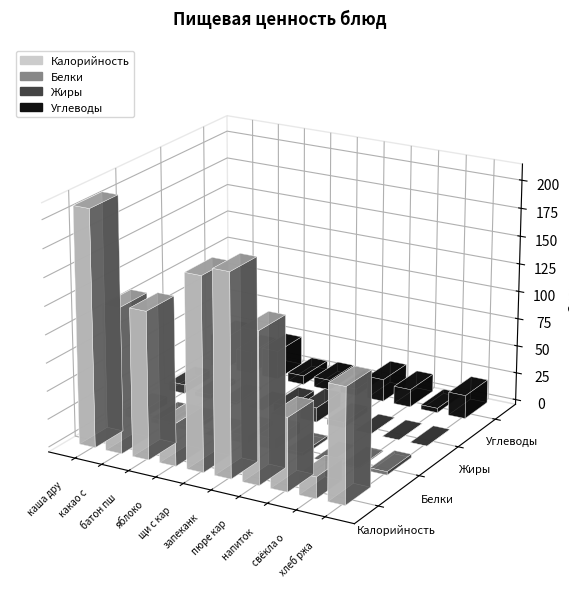

Where is Калорийность nearest to the value 114?

хлеб ржаной